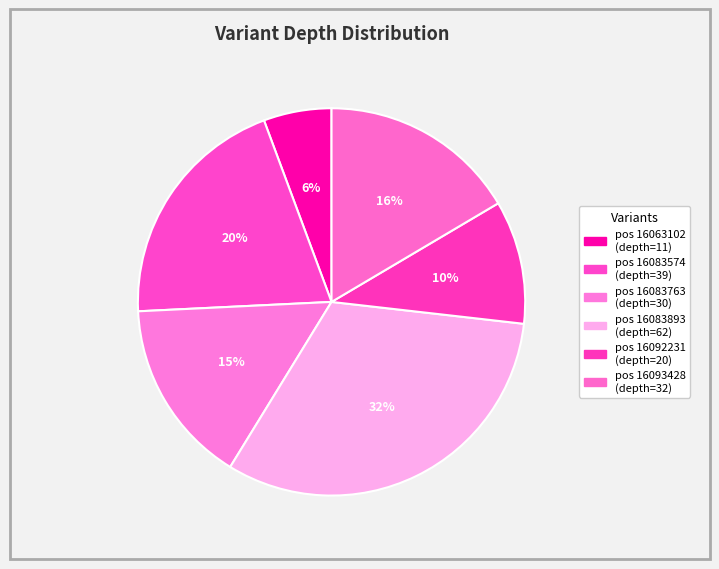

Which slice is the smallest?

16063102